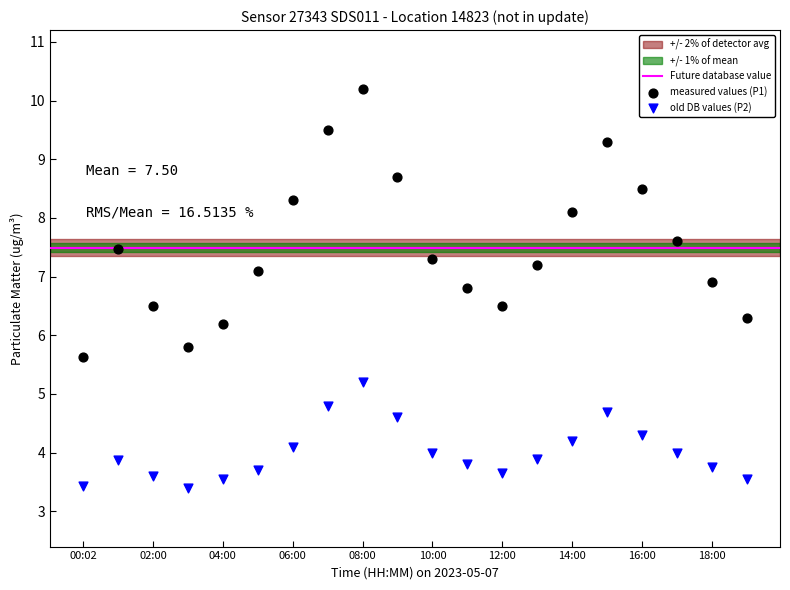

Which series reaches the maximum Y coordinate?

measured values (P1)